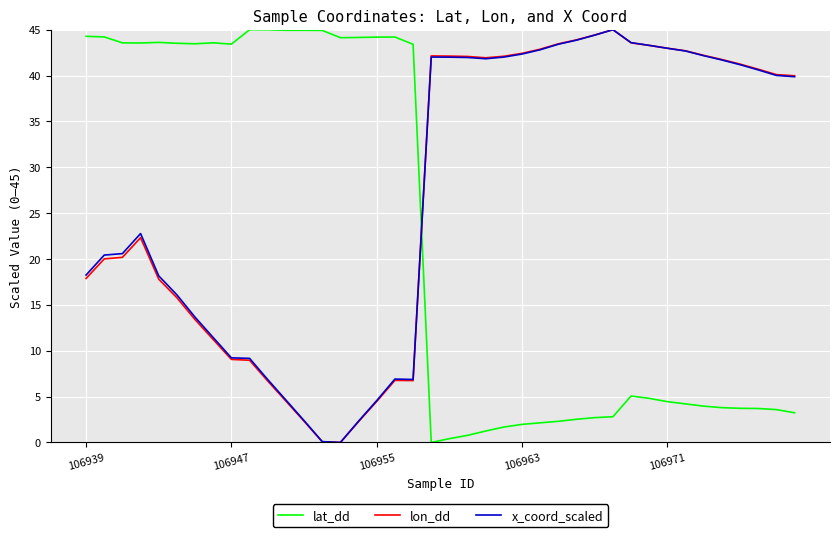

What is the highest value of the lat_dd series?

45.0